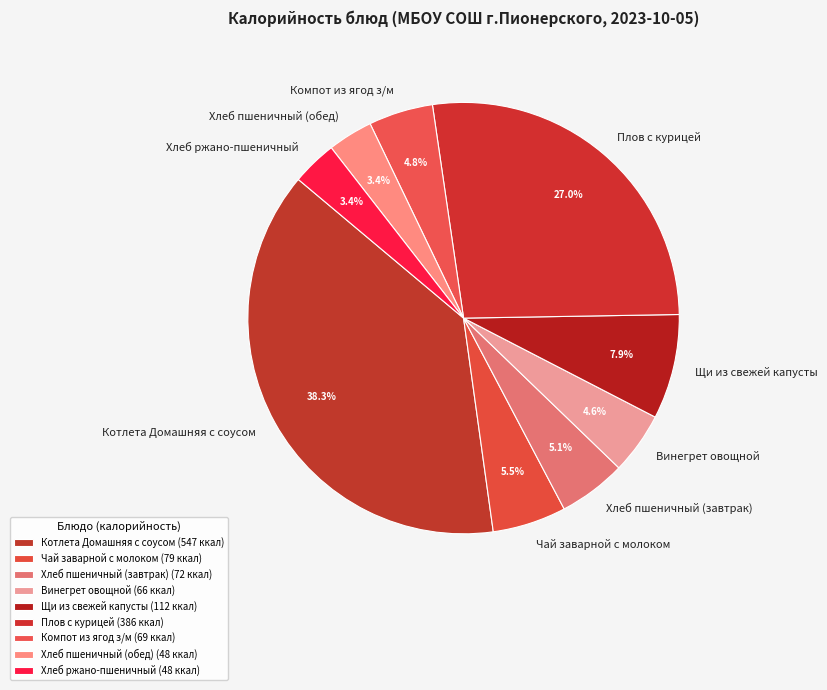

What is the ratio of the value at Чай заварной с молоком to the value at Плов с курицей?

0.2